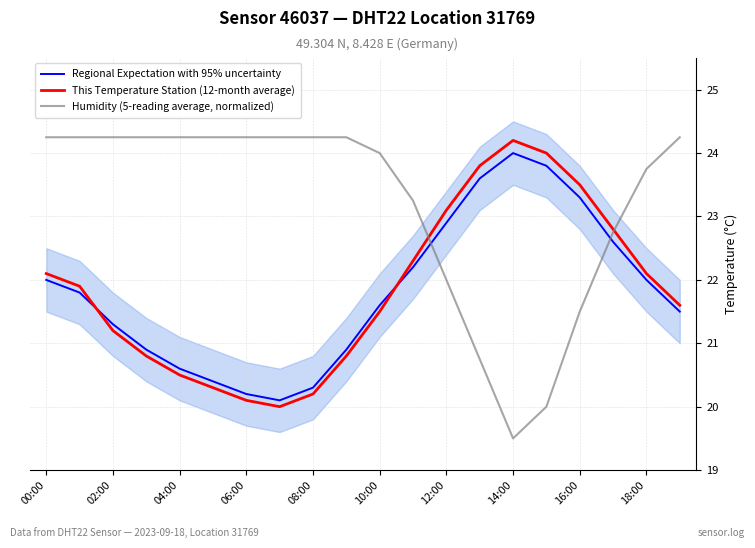

At which label does Humidity (5-reading average, normalized) first exceed 24?

00:00